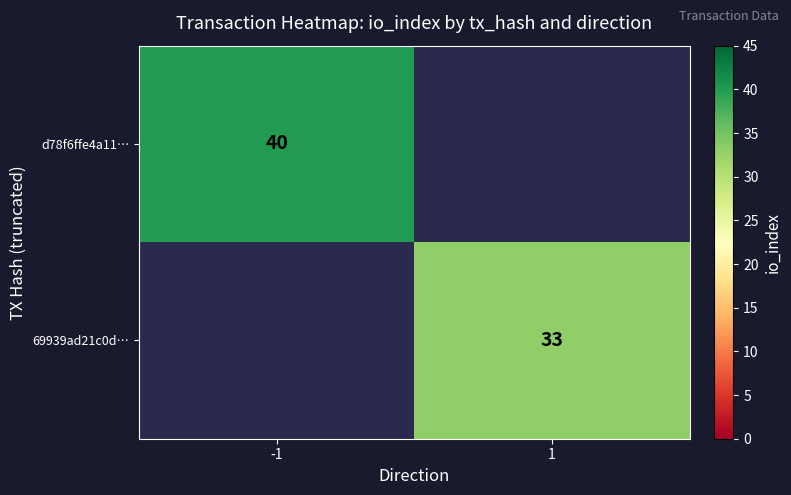

The value of d78f6ffe4a11… at -1 is 8.4. True or false?

False